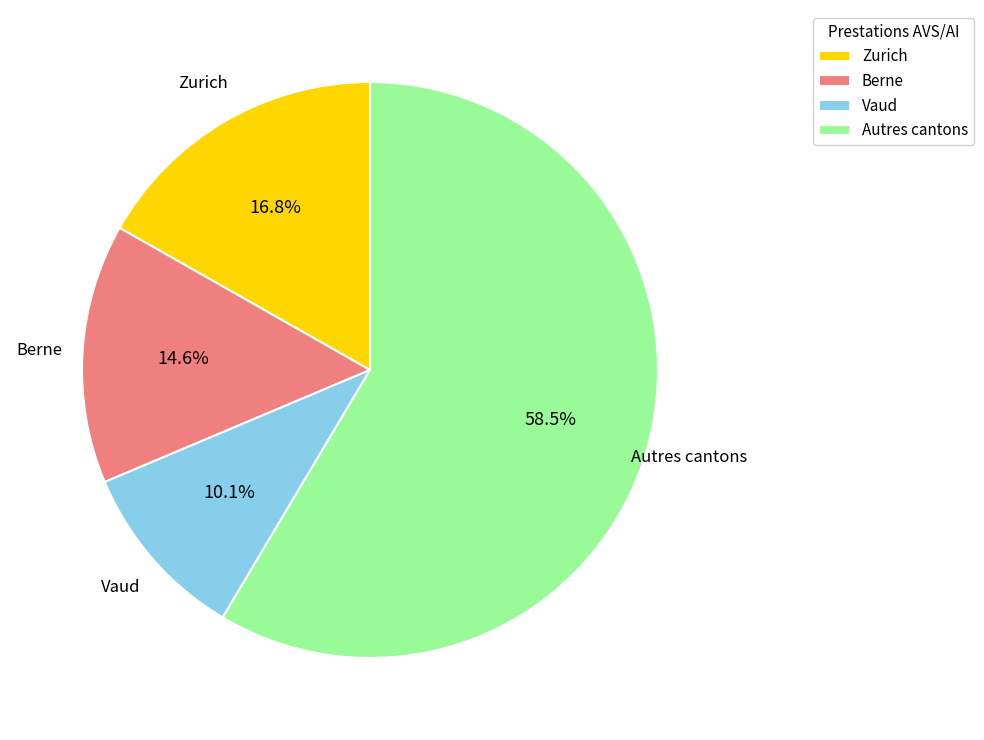

Combined, do Autres cantons and Zurich account for over 50%?

Yes